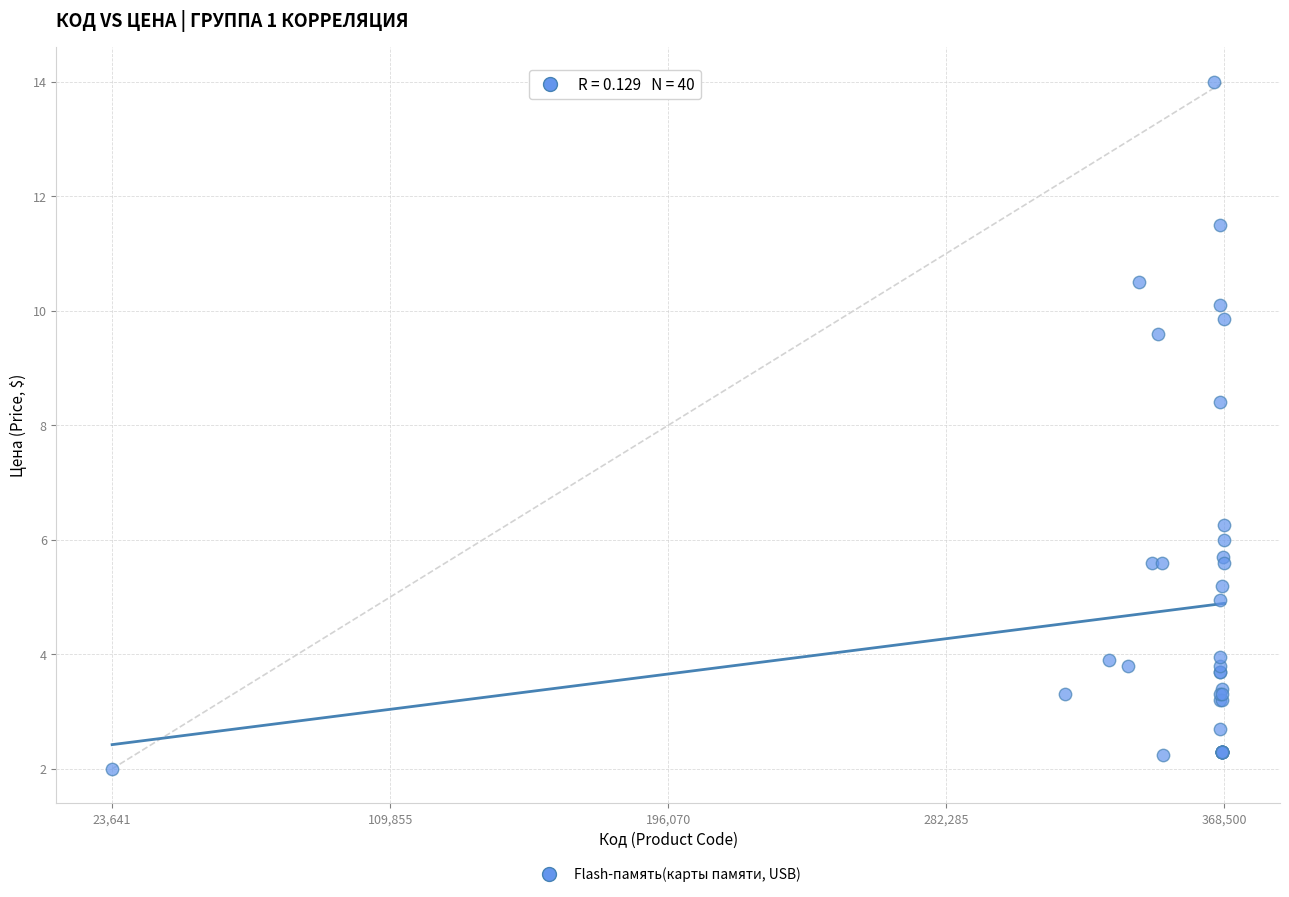

What Y value in the scatter plot is closest to 8?

8.4